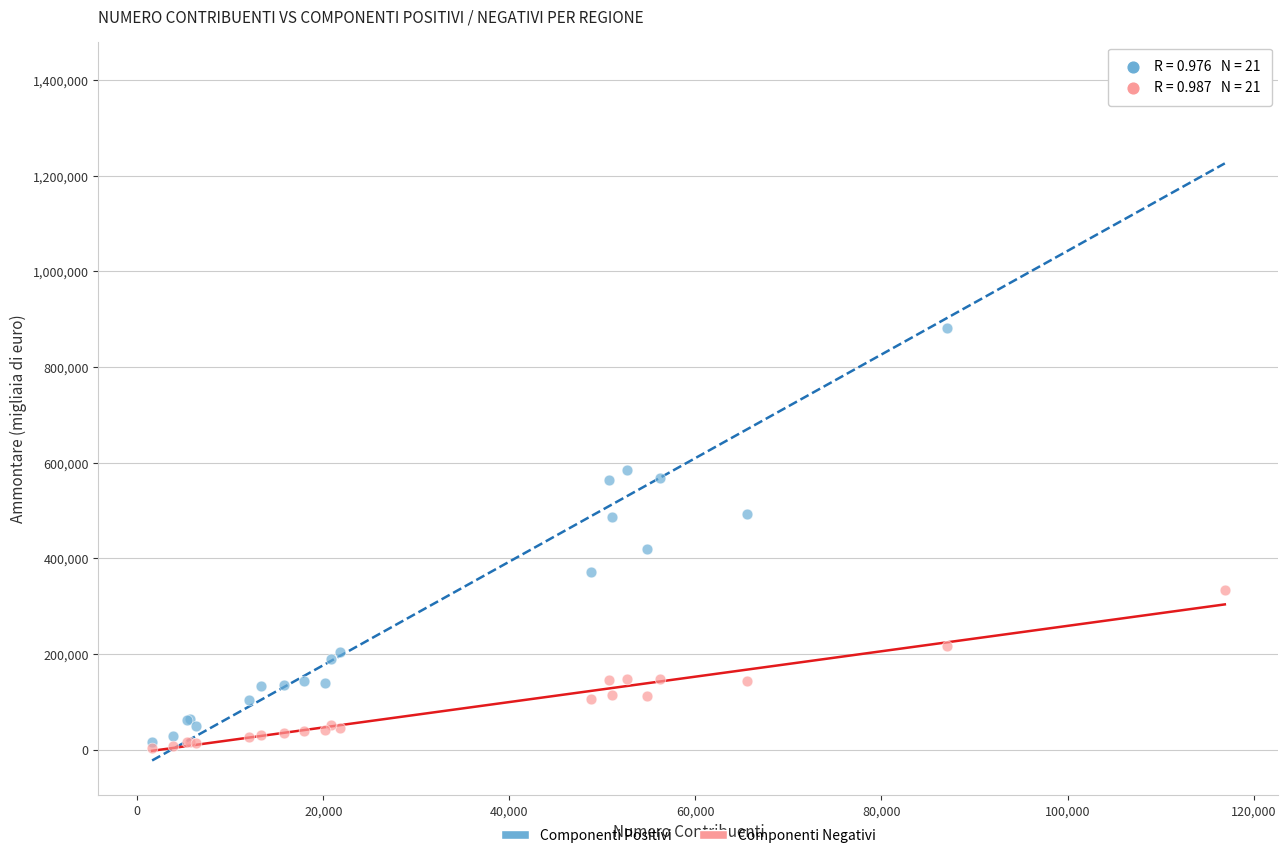

Across all series, what Y value is closest to 706074?

585141